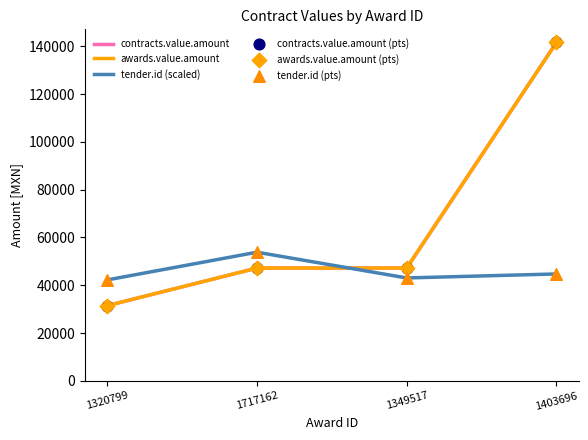

Which series has the largest total across all categories?

contracts.value.amount